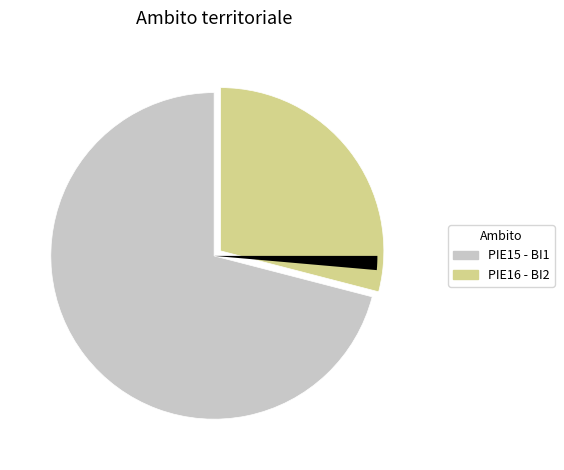

Is there a majority slice in this chart?

Yes